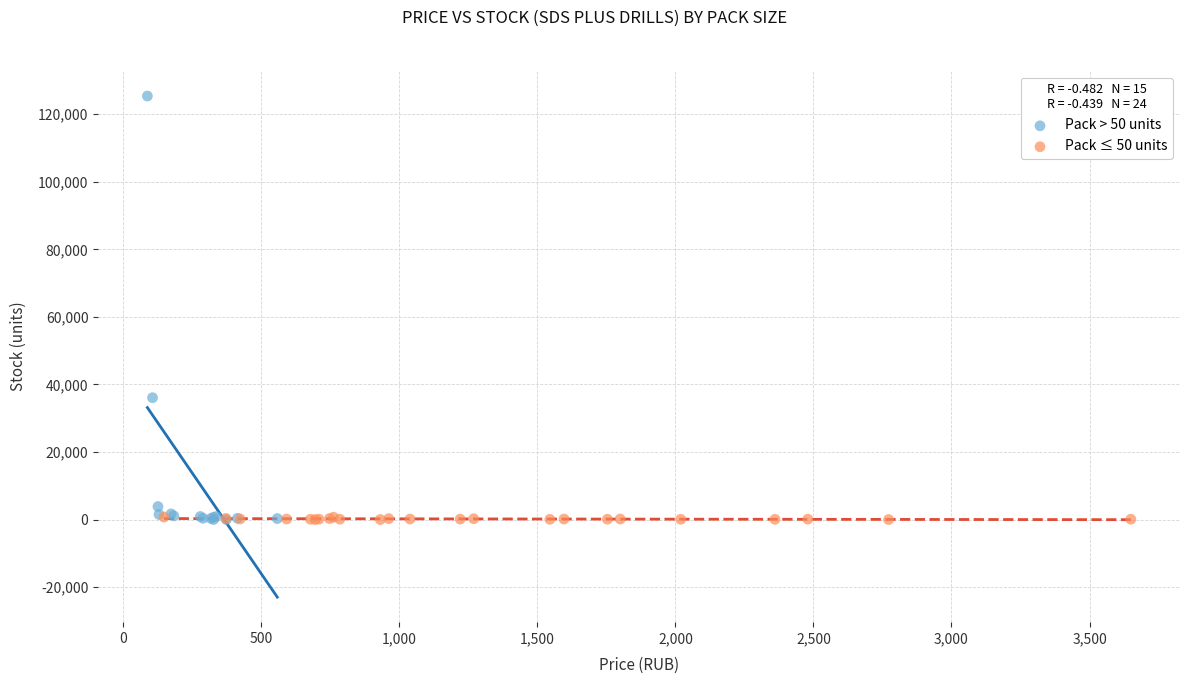

Which series has the widest spread of Y values?

Pack > 50 units